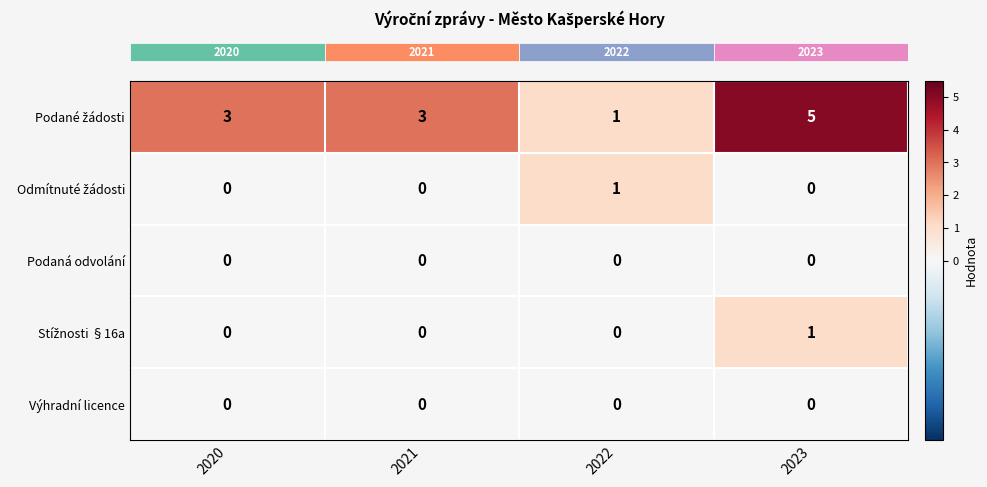

The Výhradní licence series shows 0 at 2022. True or false?

True